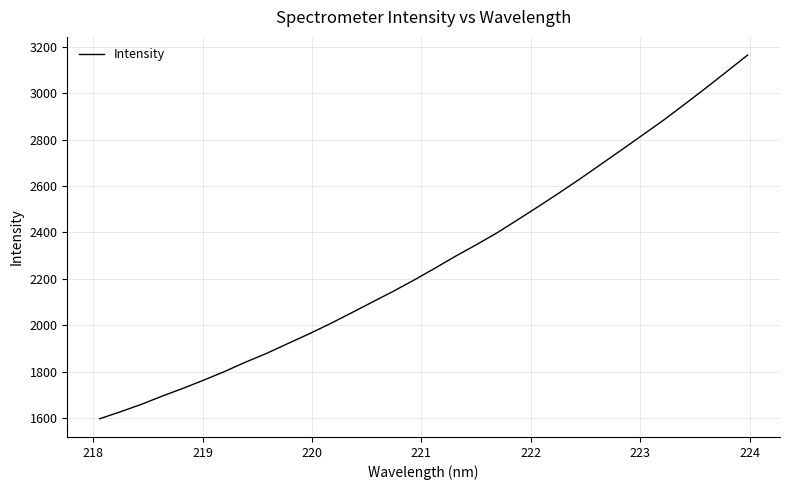

How many values are below 2244?

16